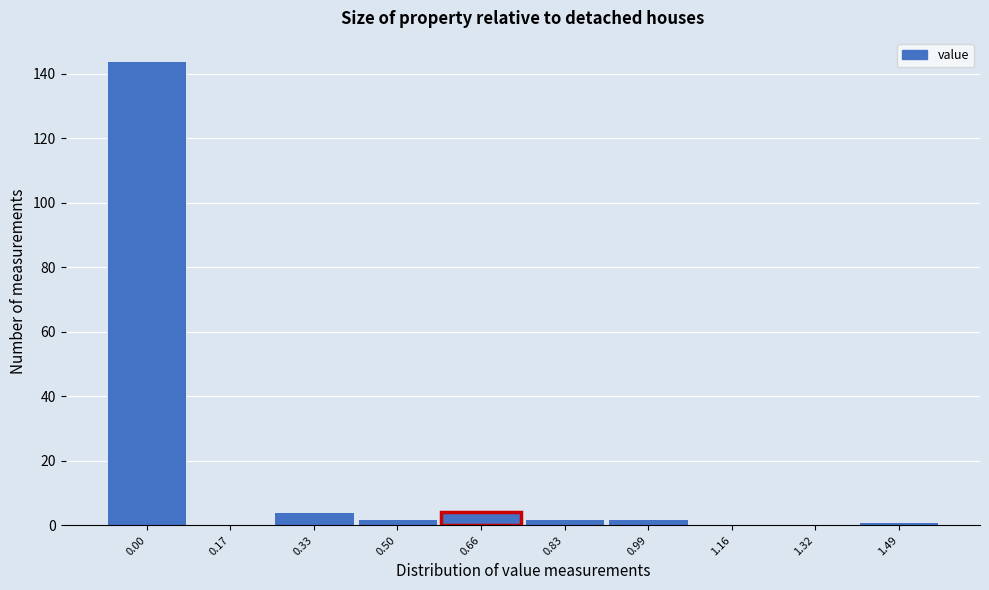

Reading left to right, extract all data points from this chart.

0.00=144	0.17=0	0.33=4	0.50=2	0.66=4	0.83=2	0.99=2	1.16=0	1.32=0	1.49=1